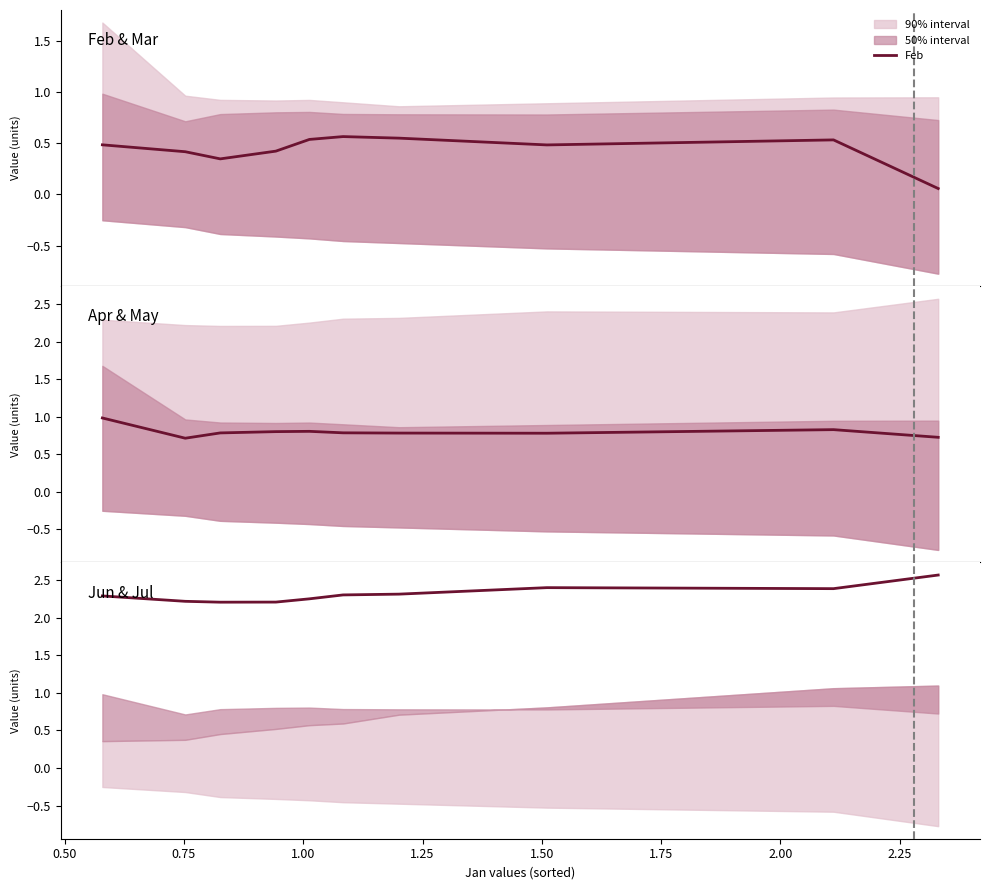

At 0.75, list the series in order from largest to smallest.

Jun, Apr, Feb